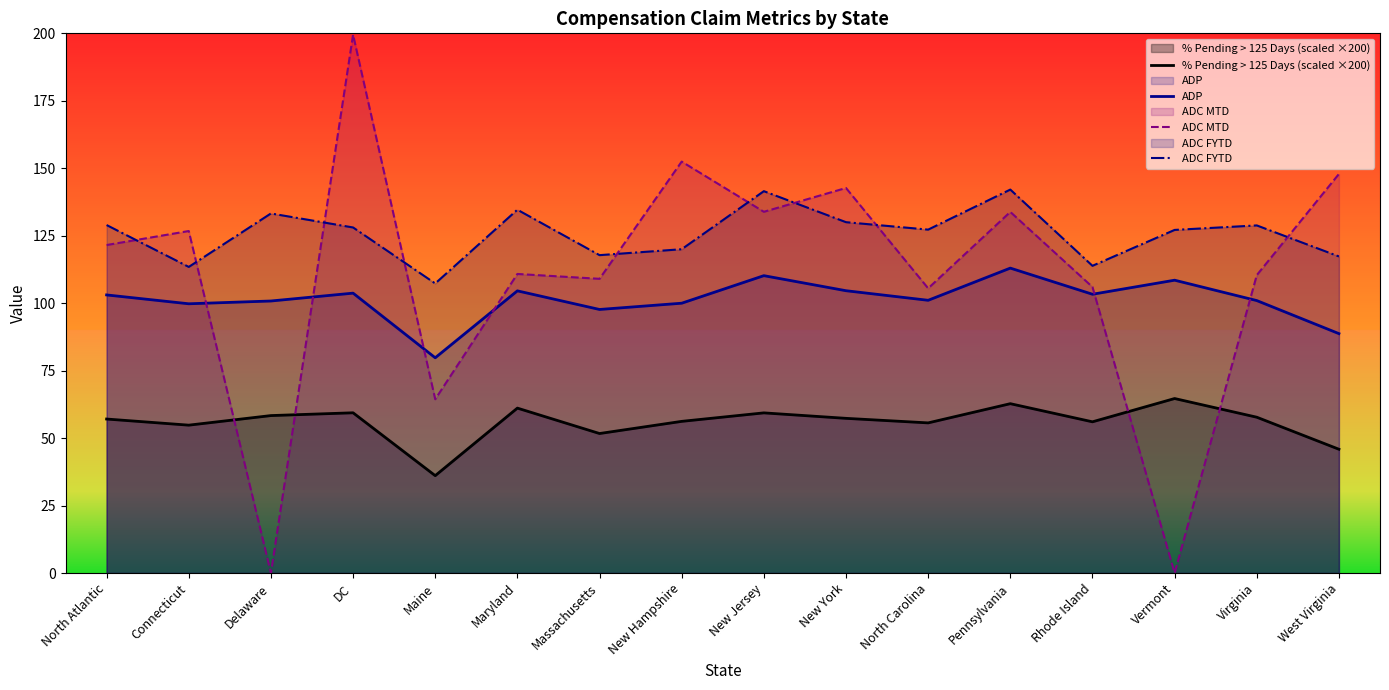

What is the sum of all % Pending > 125 Days (scaled ×200) values?

894.1